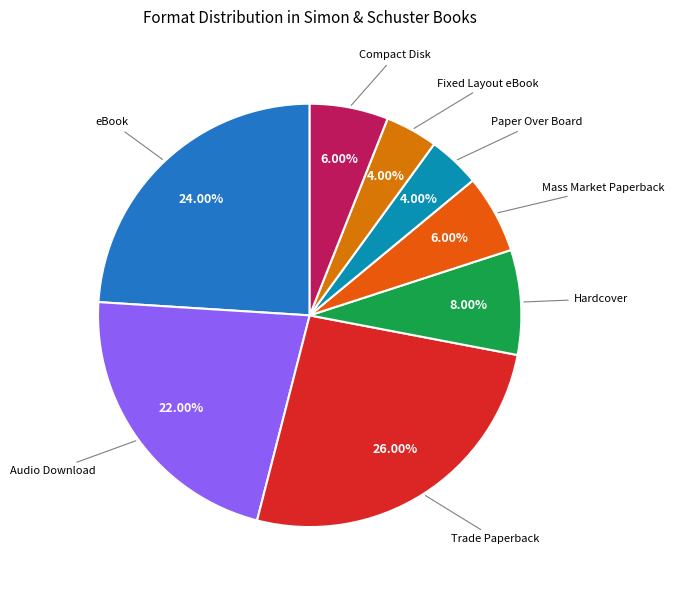

Is there a majority slice in this chart?

No